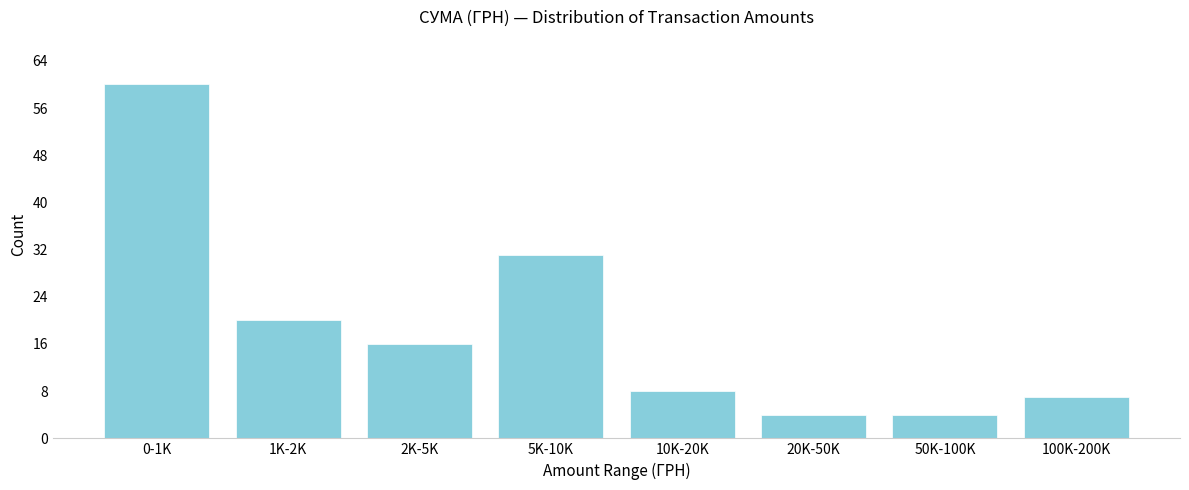

Reading left to right, what are all the values shown in this chart?

0-1K=60	1K-2K=20	2K-5K=16	5K-10K=31	10K-20K=8	20K-50K=4	50K-100K=4	100K-200K=7